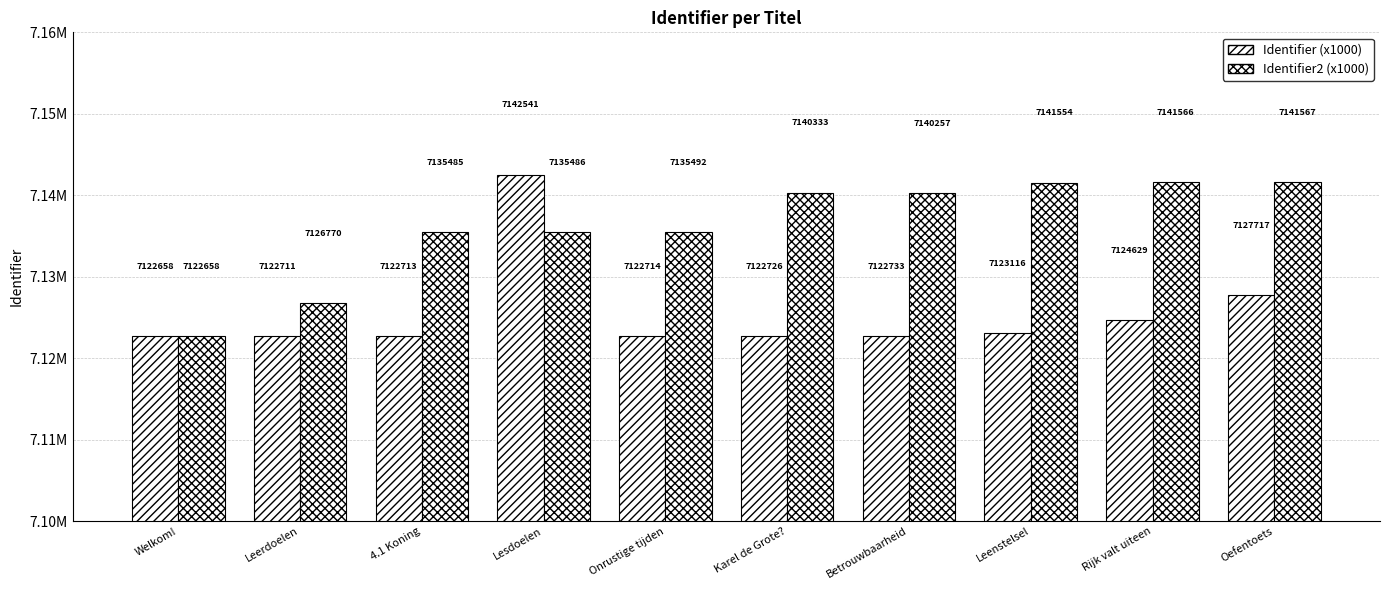

List the series in order of their overall mean, lowest first.

Identifier (x1000), Identifier2 (x1000)